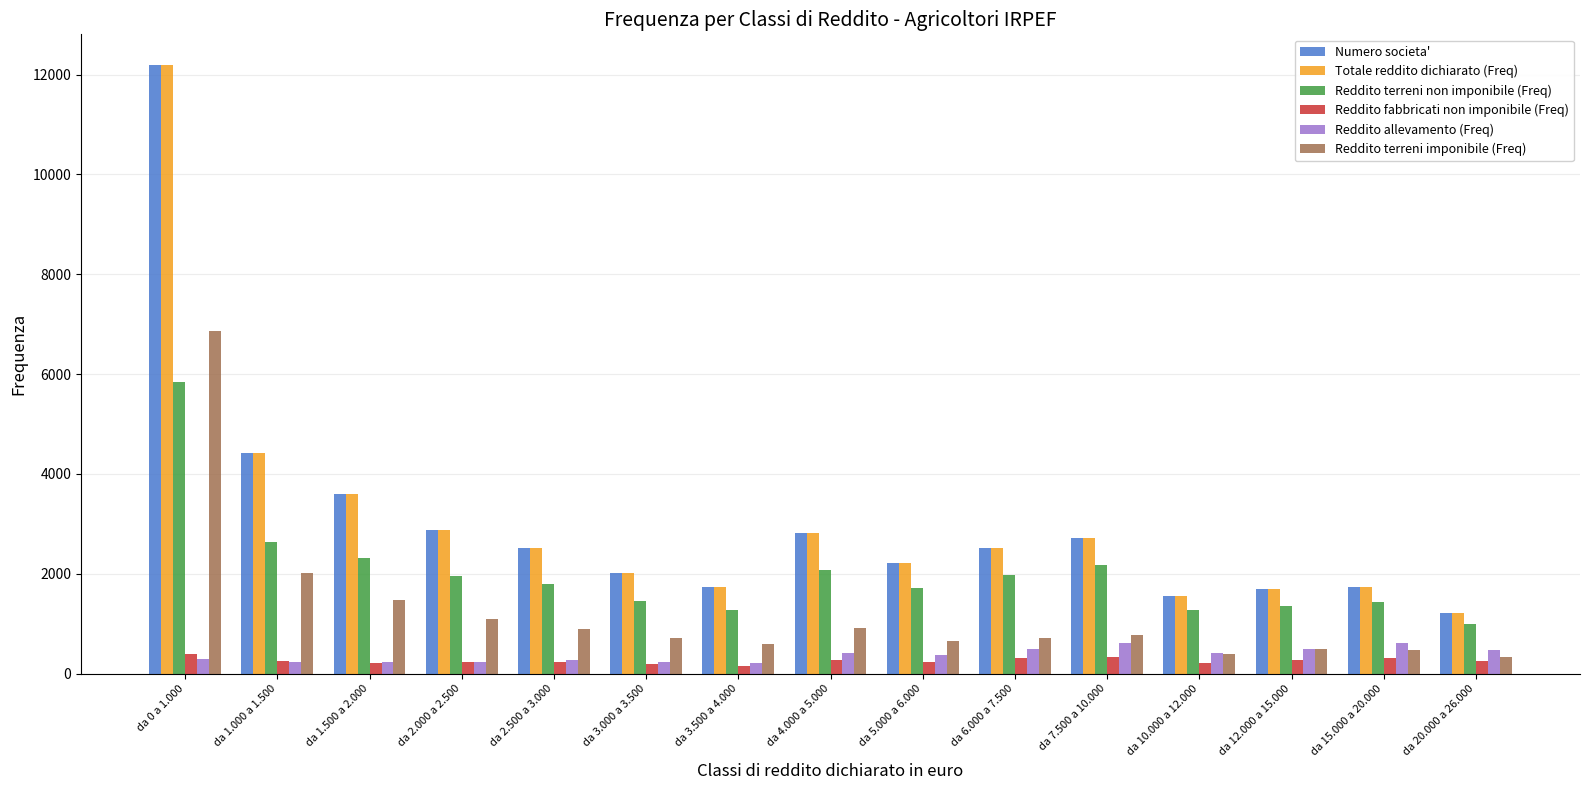

The value of Numero societa' at da 2.000 a 2.500 is 2877. True or false?

True